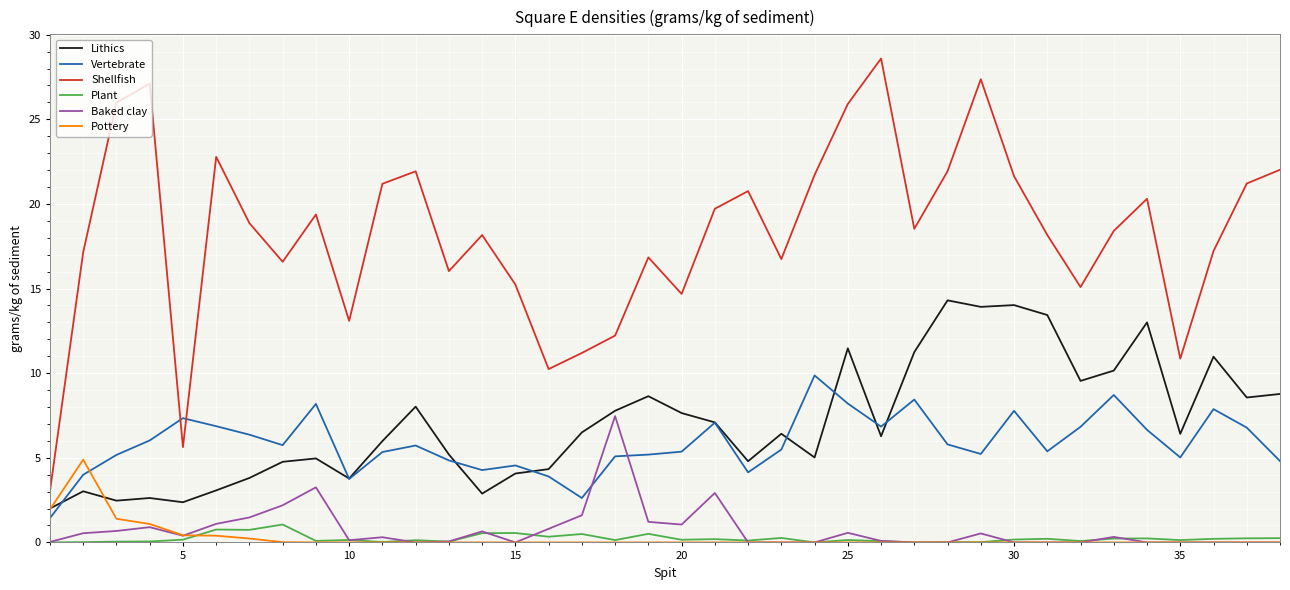

Is this an area chart (filled region under the line)?

No